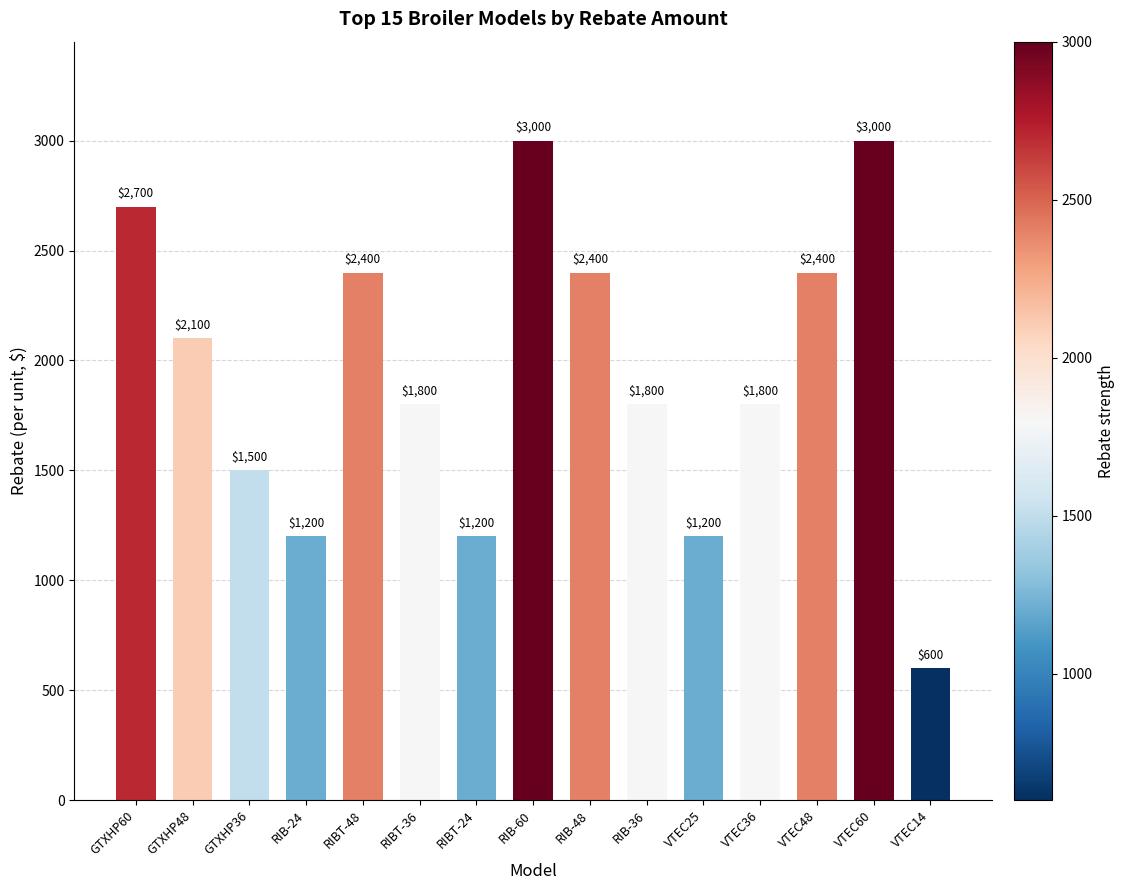

What value does the data have at VTEC36, to the nearest 100?

1800